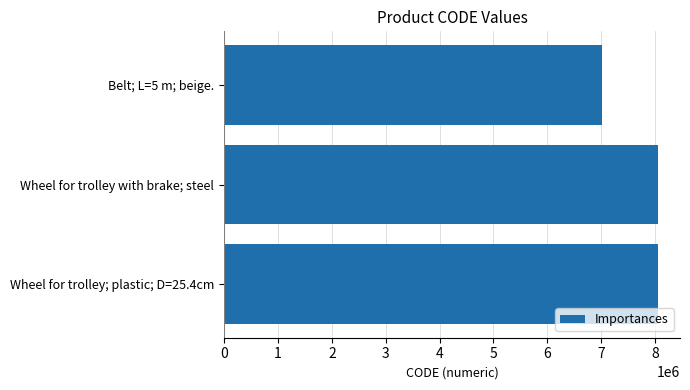

How many series are shown in this chart?

1